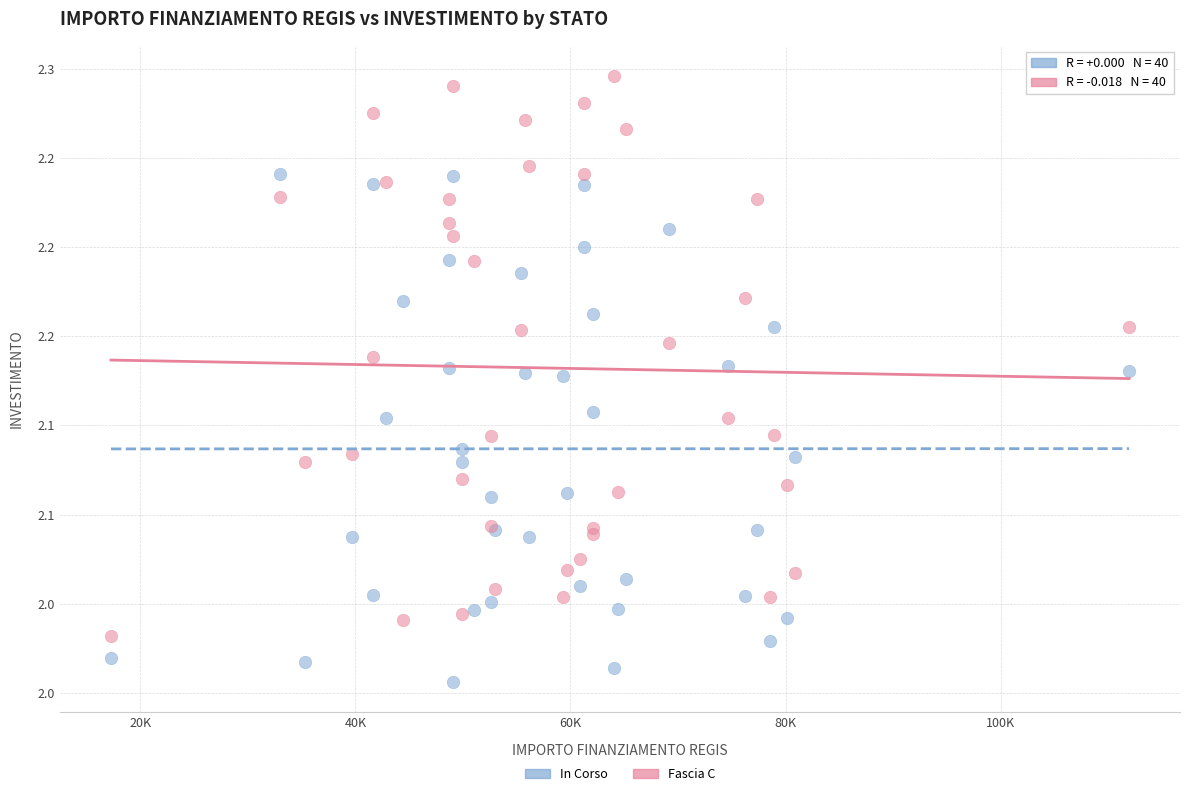

Which series reaches the maximum Y coordinate?

Fascia C